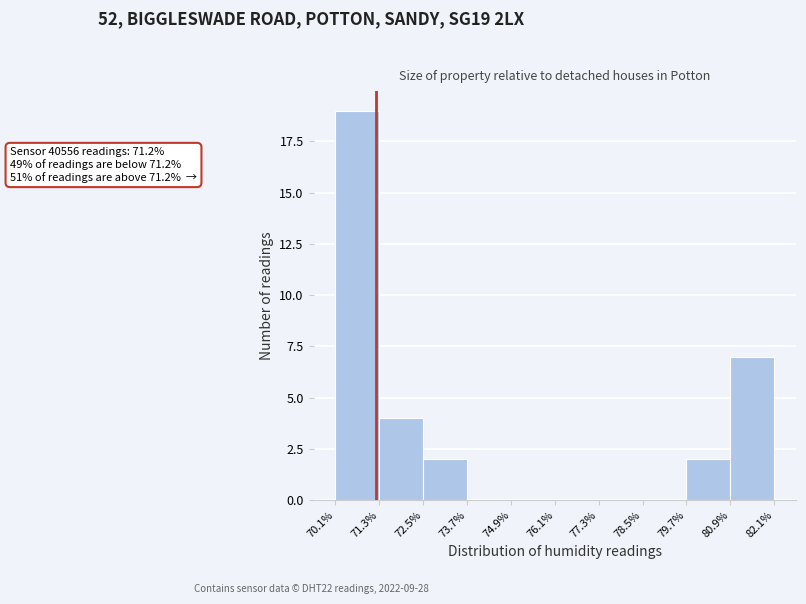

Over which range of the x-axis is the bar tallest?

70.1% to 71.3%